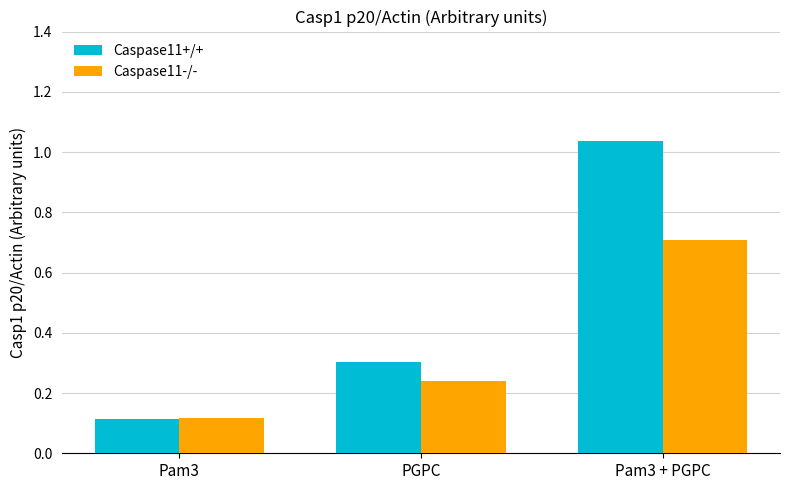

Which label corresponds to the smallest value in the chart?

Pam3